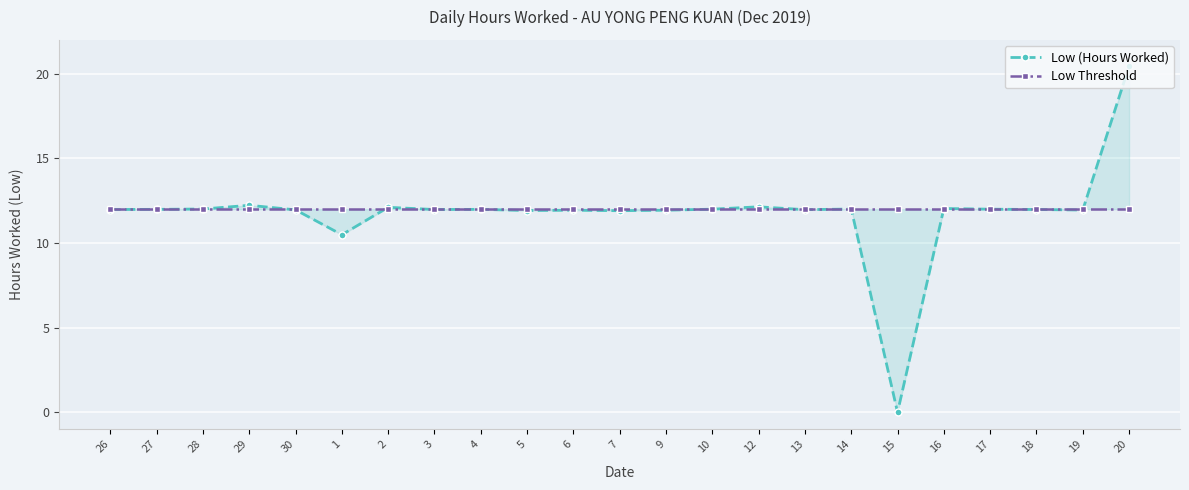

What is the maximum value shown in the chart?

20.4